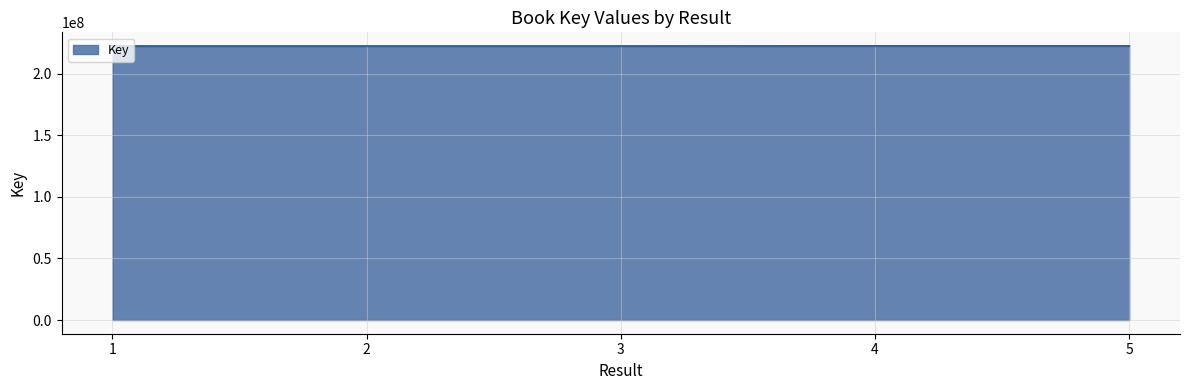

Does the chart have visible grid lines?

Yes